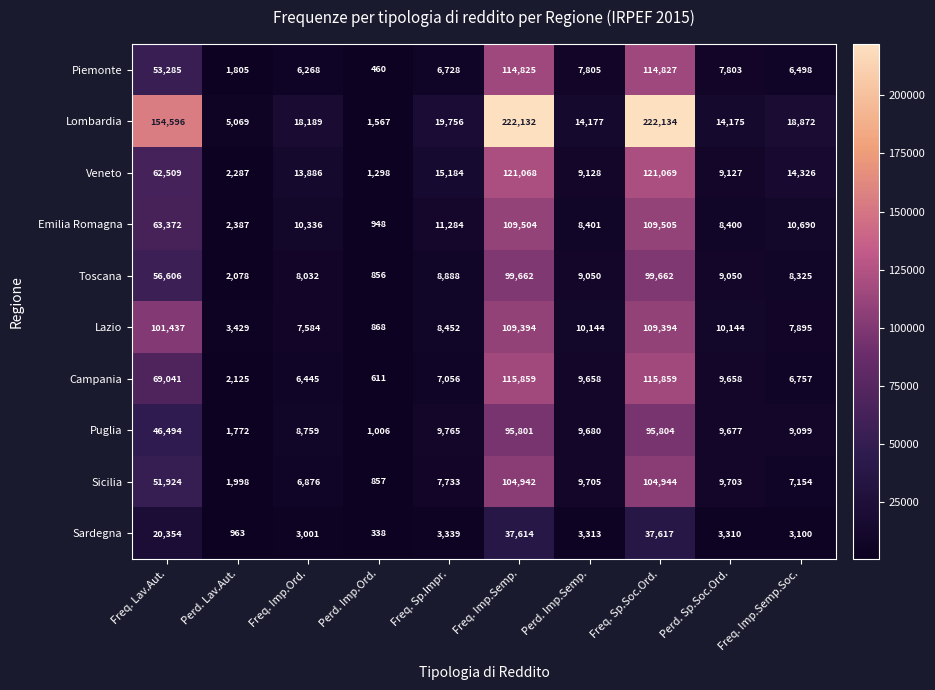

At which category does the chart reach its peak across all series?

Freq. Sp.Soc.Ord.